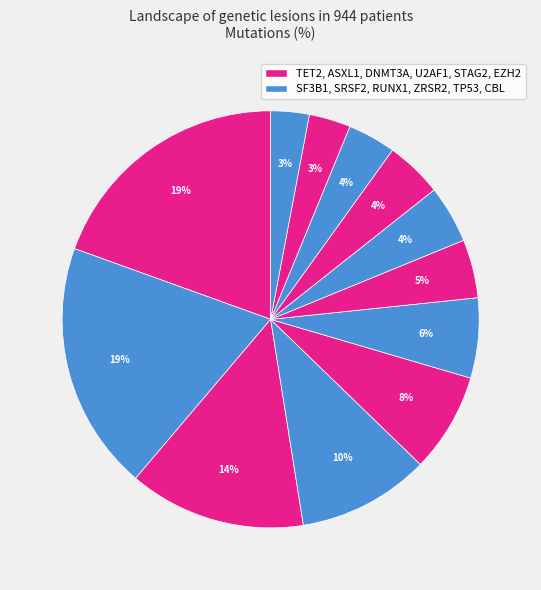

Count the number of slices in the pie.

12